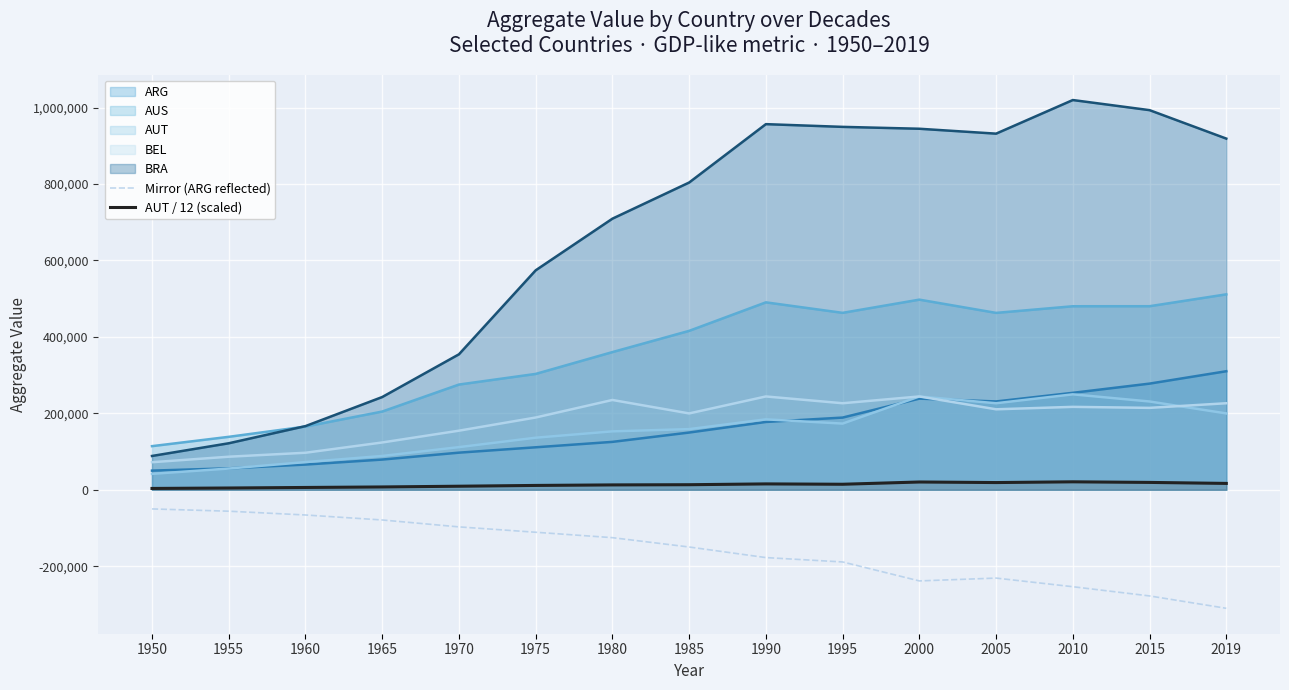

Is it true that Mirror (ARG reflected) equals -238497.0 at 2000?

True